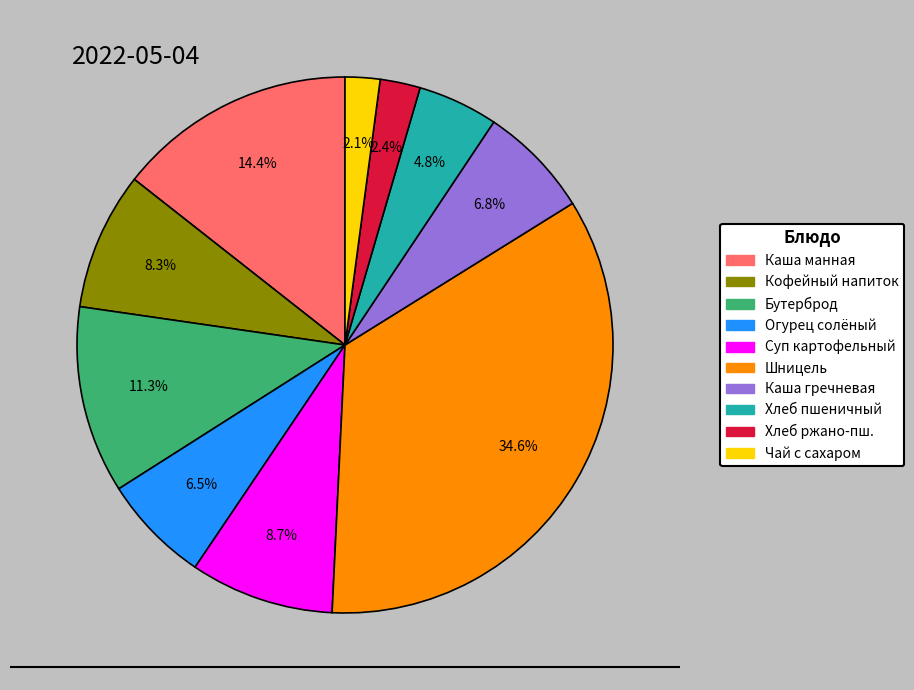

To the nearest percent, what portion does Хлеб пшеничный represent?

5%